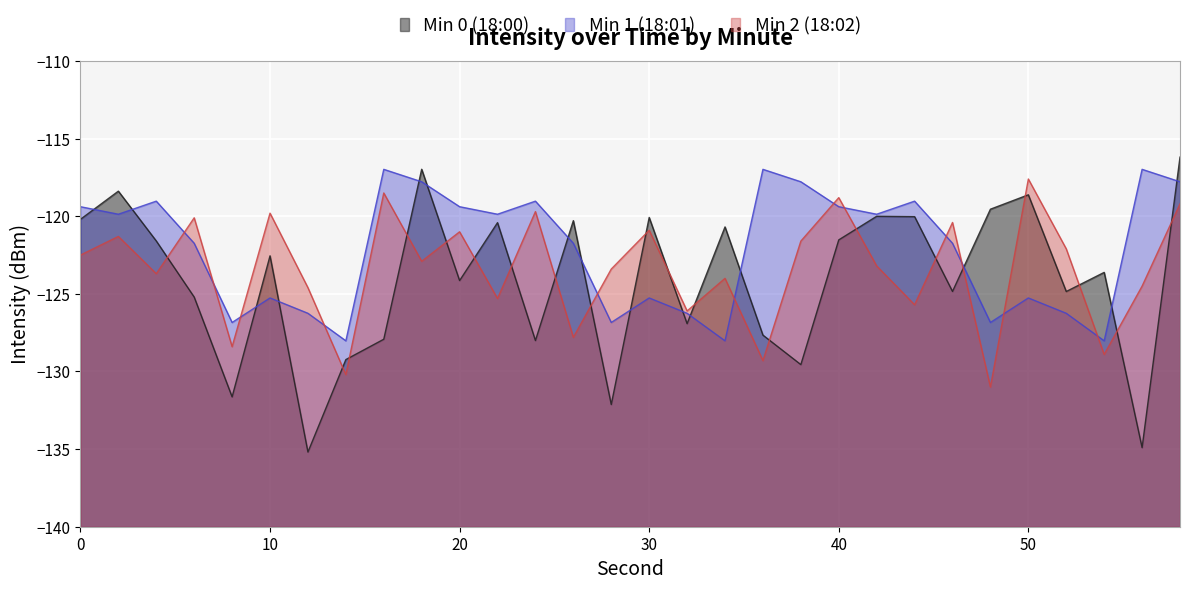

True or false: Min 0 (18:00) has more than 1 points higher than both neighbors.

True